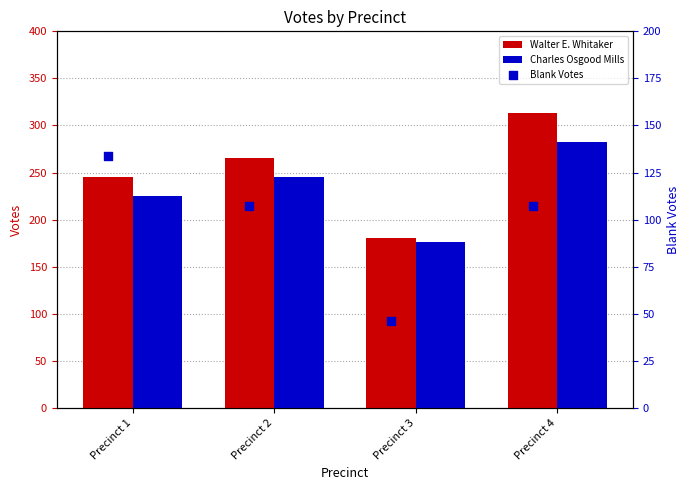

What is the total value across all series at Precinct 1?

604